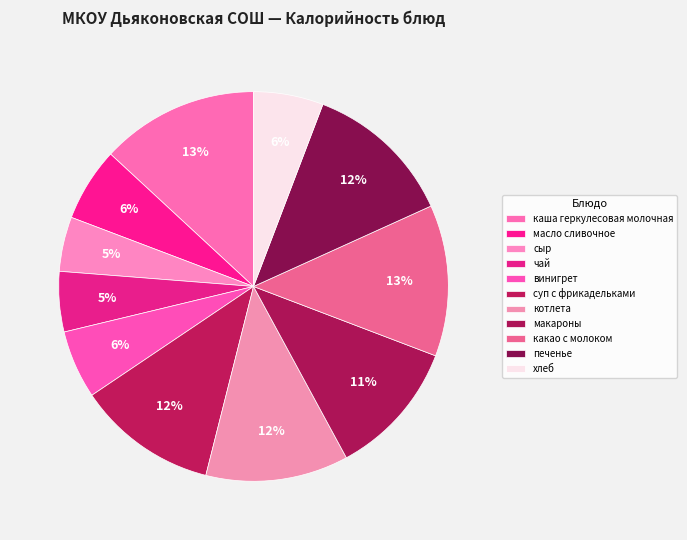

How many slices are in this pie chart?

11